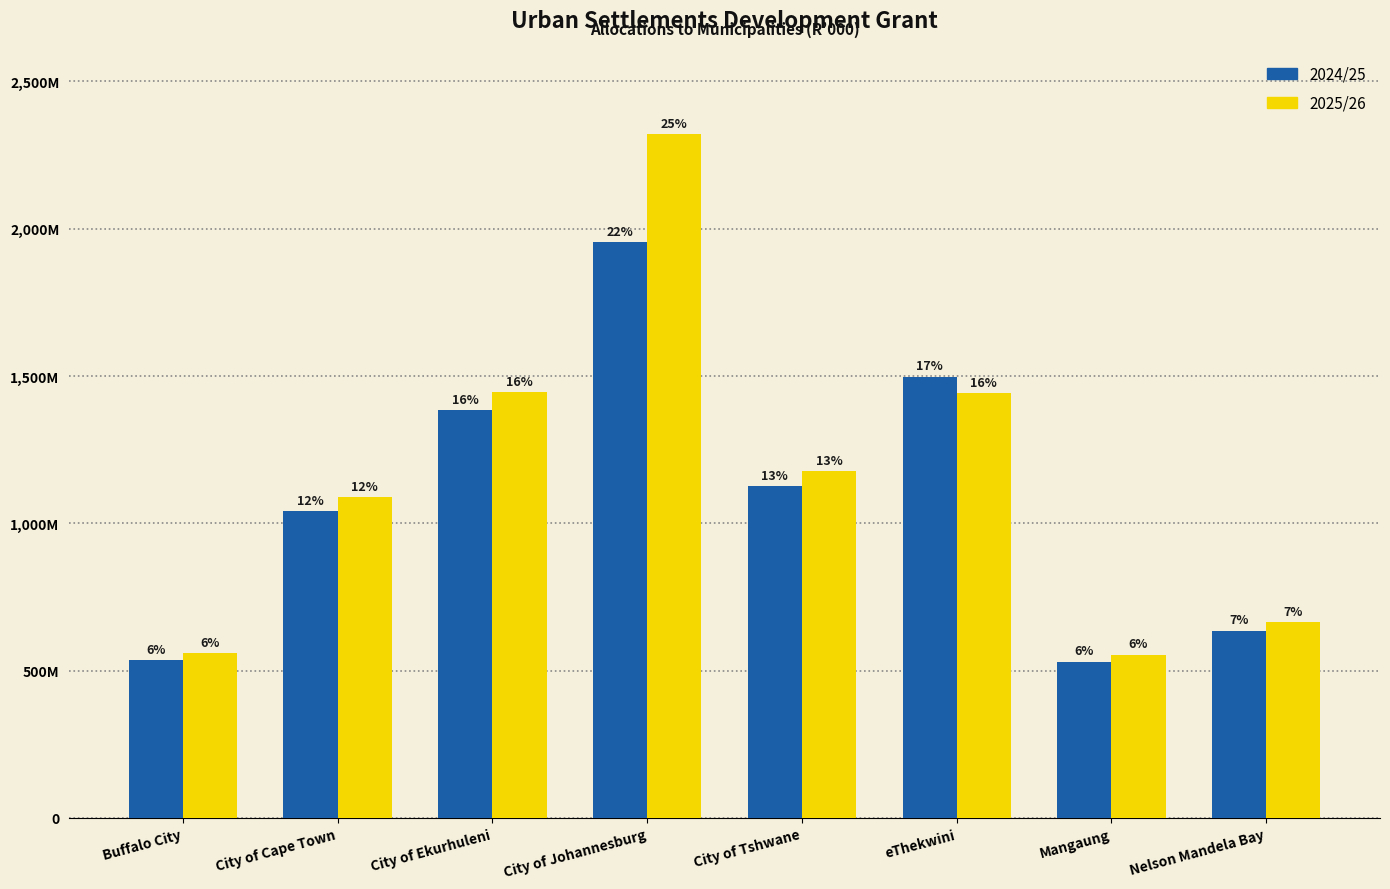

At which label does 2024/25 reach its minimum?

Mangaung